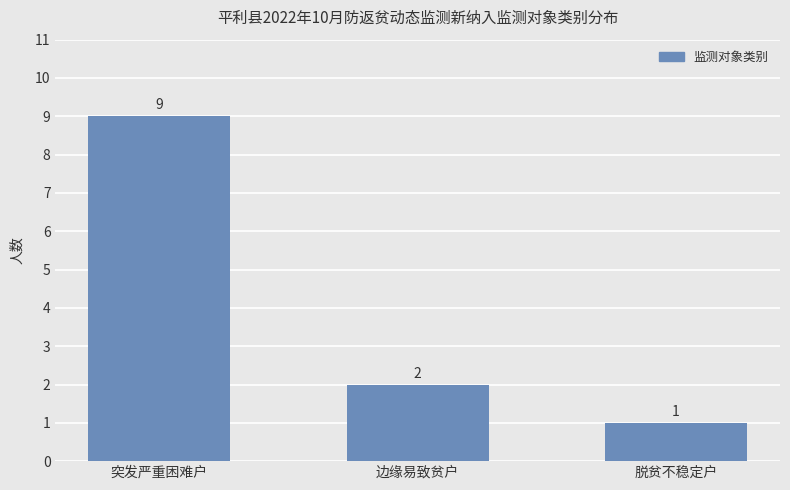

What is the change in value from 突发严重困难户 to 脱贫不稳定户?

-8